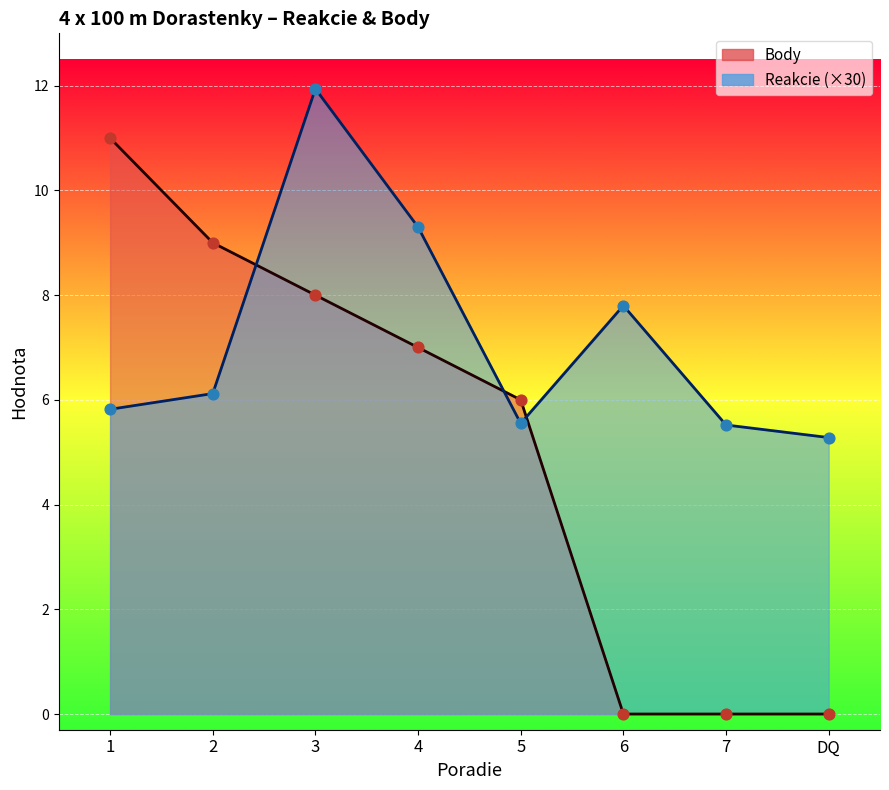

At which category is the sum across all series the highest?

3